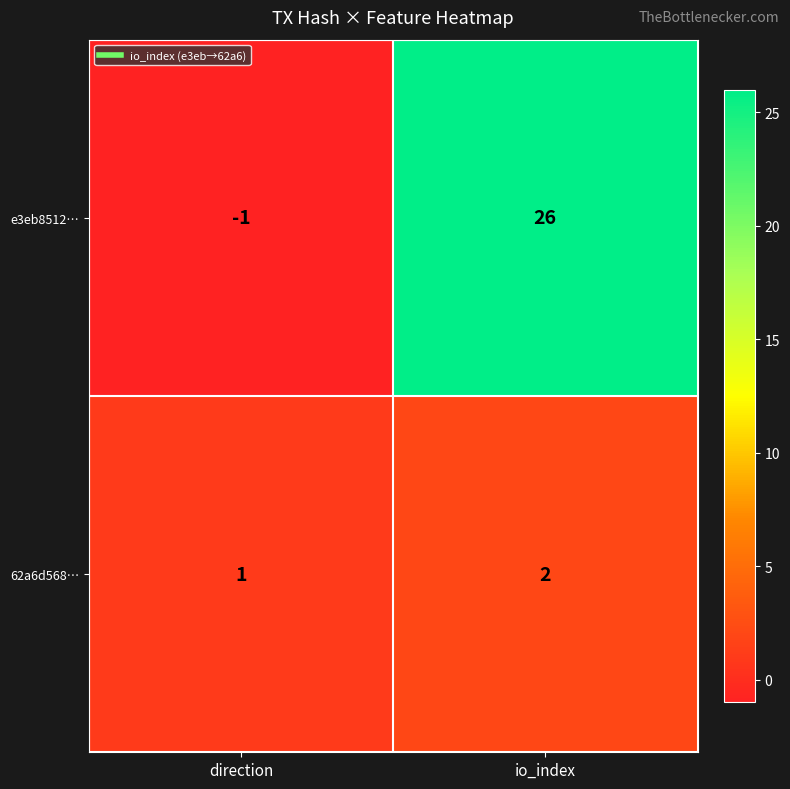

At which label does e3eb8512… reach its peak?

io_index